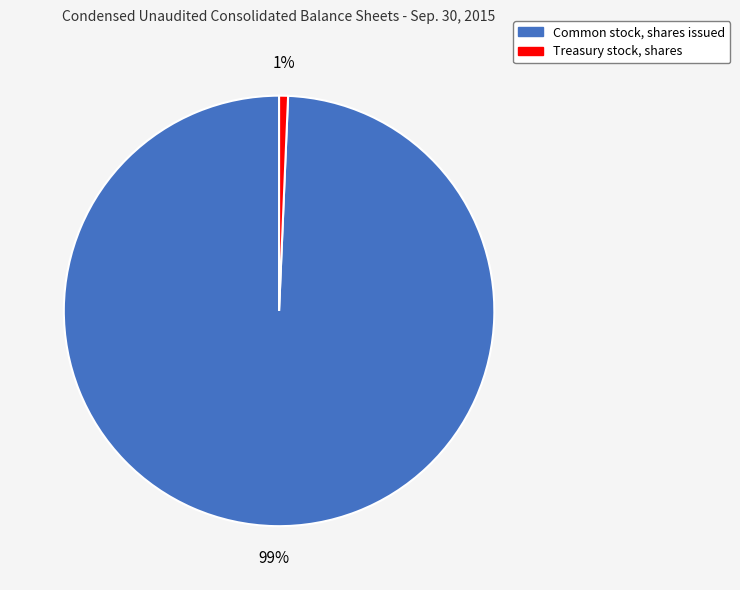

Is it true that Treasury stock, shares is 11% of the pie?

False